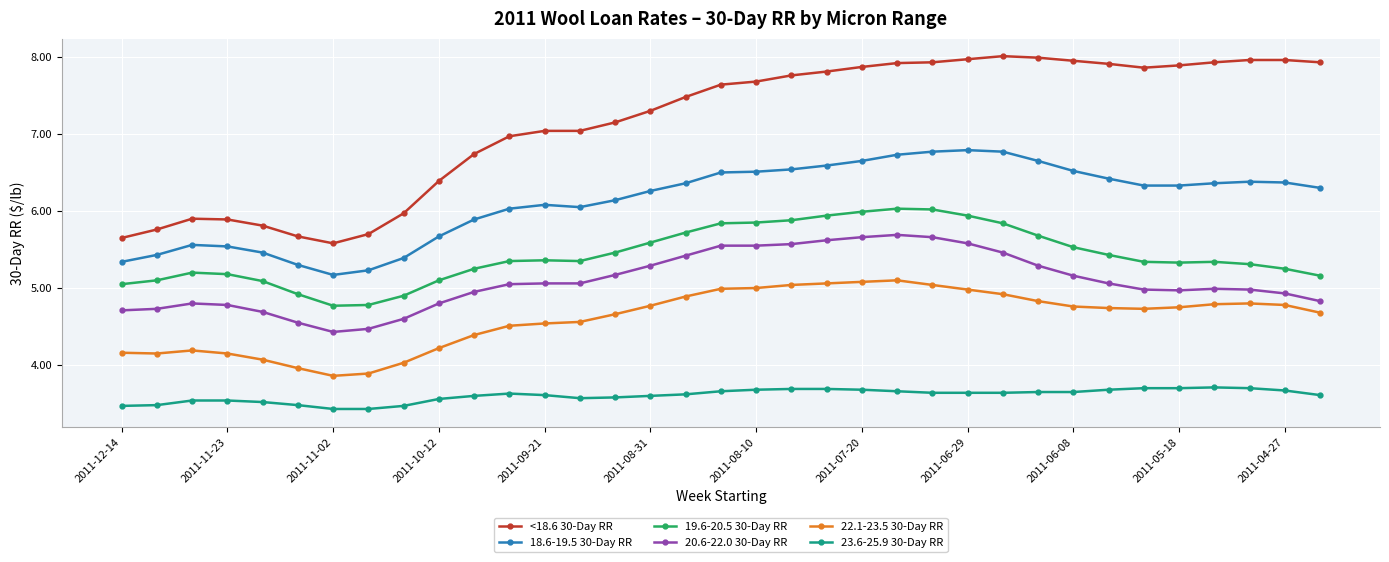

What is the lowest value of the 22.1-23.5 30-Day RR series?

3.9